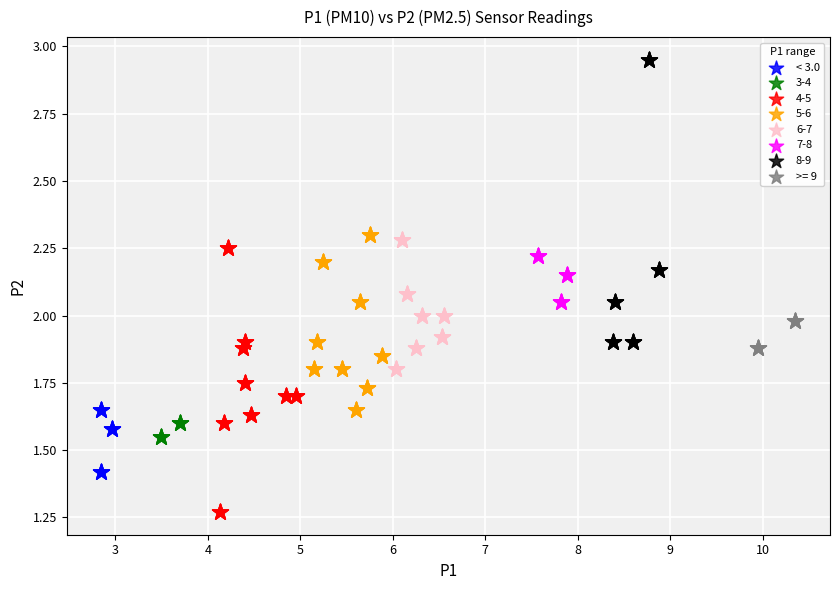

Which series reaches the maximum Y coordinate?

8-9